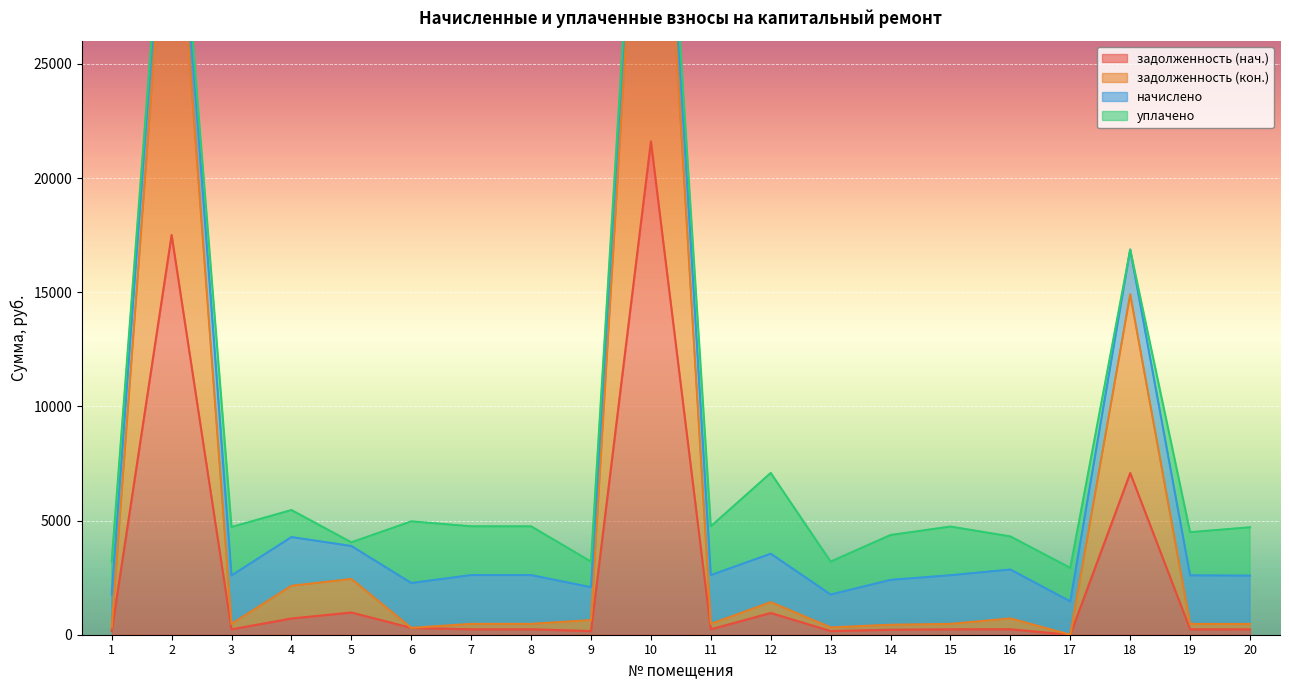

The value of задолженность (нач.) at 10 is 21609.7. True or false?

True